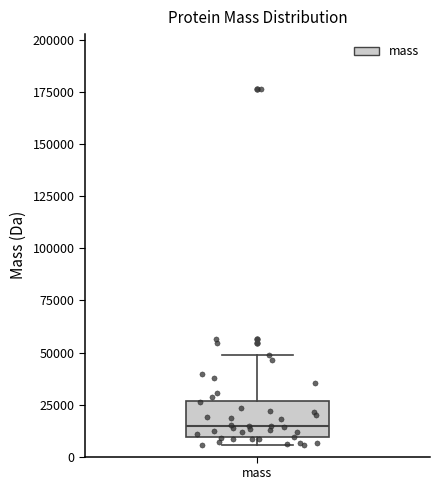

Read this box plot against the y-axis: the position of the median line, the range covered by the box, and the ends of both whiskers. The values are not printed on the chart, so give them approximately, as read against the axis.

median 15000, box 10000 to 25000, whiskers 5000 to 50000